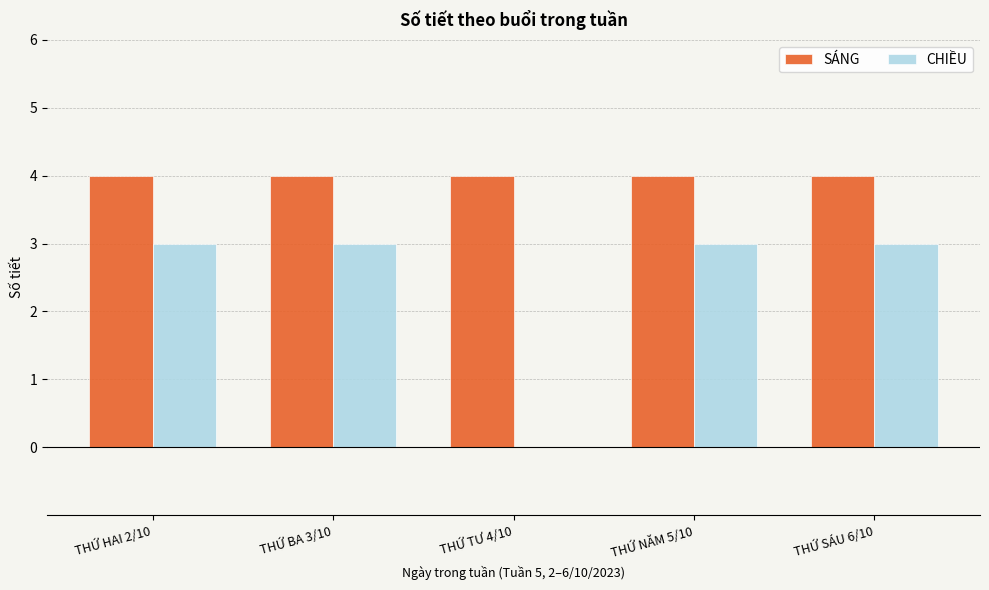

True or false: CHIỀU has a value of 3 at THỨ HAI 2/10.

True